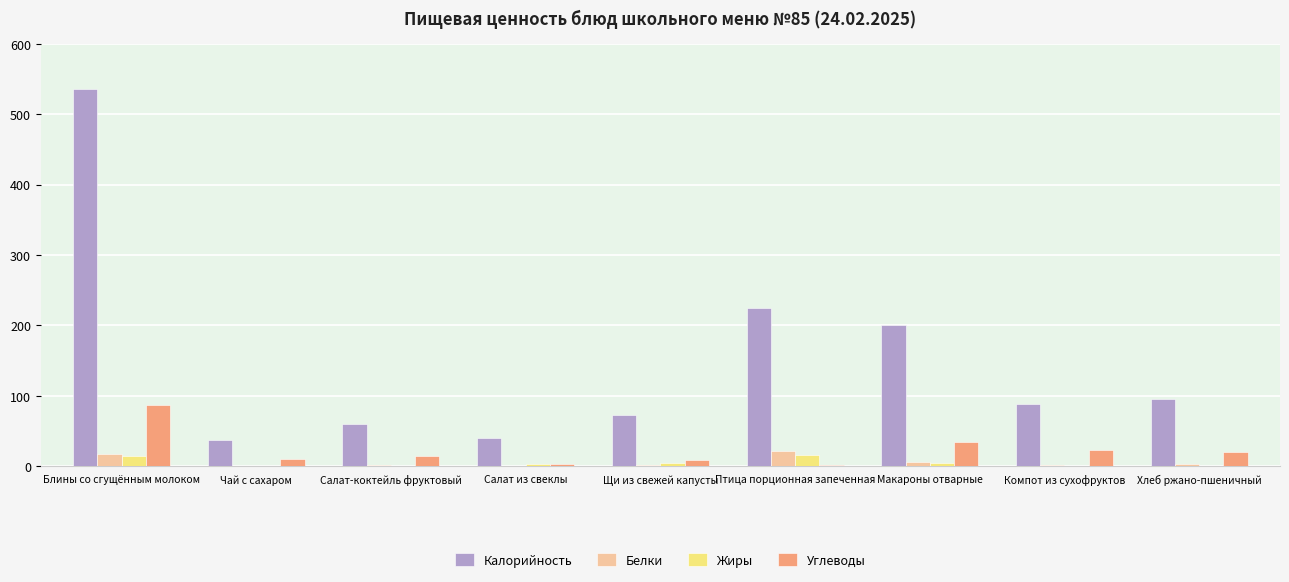

What is the spread (max minus min) of values at Компот из сухофруктов?

87.5